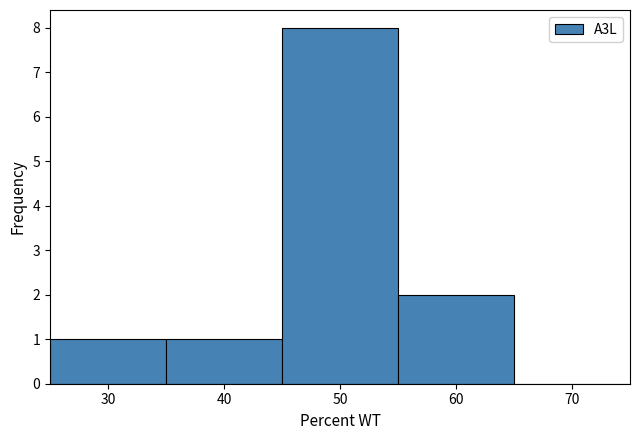

How tall is the bar that spans 35 to 45 on the x-axis? The values are not printed on the chart, so give them approximately, as read against the axis.

1